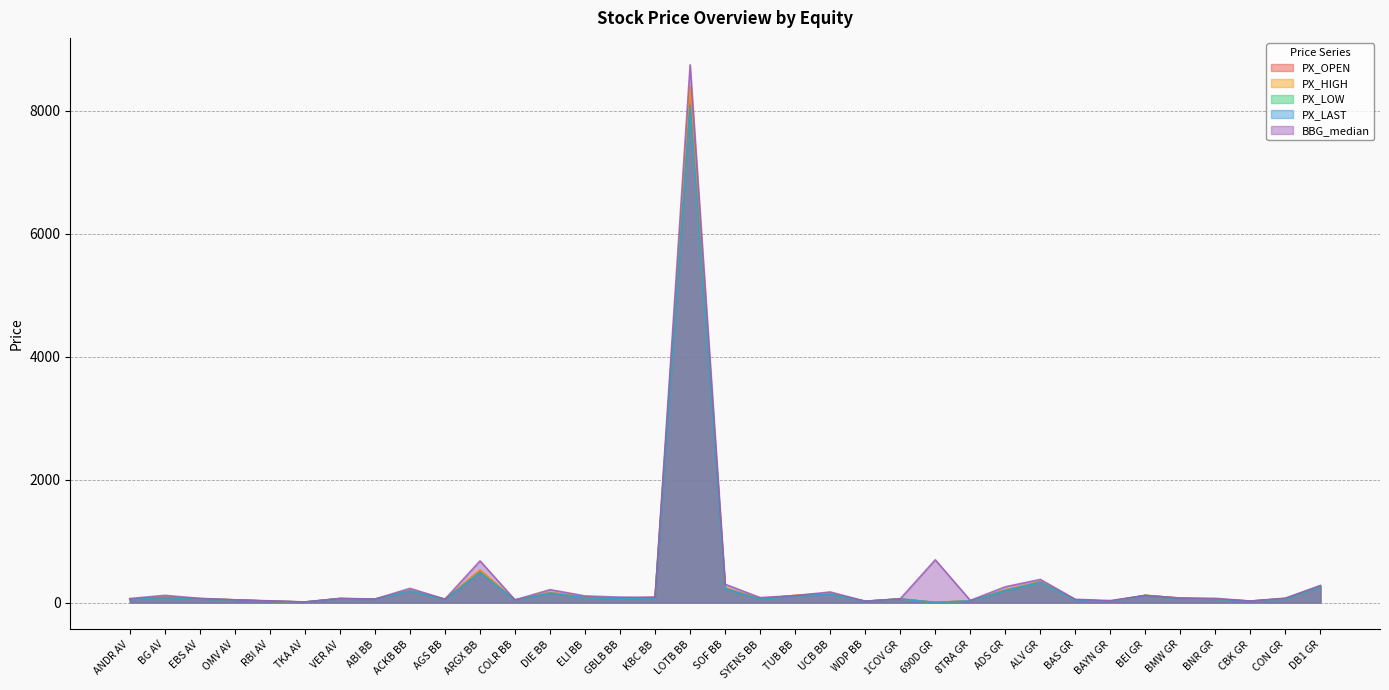

What are all the series names shown in the legend?

PX_OPEN, PX_HIGH, PX_LOW, PX_LAST, BBG_median